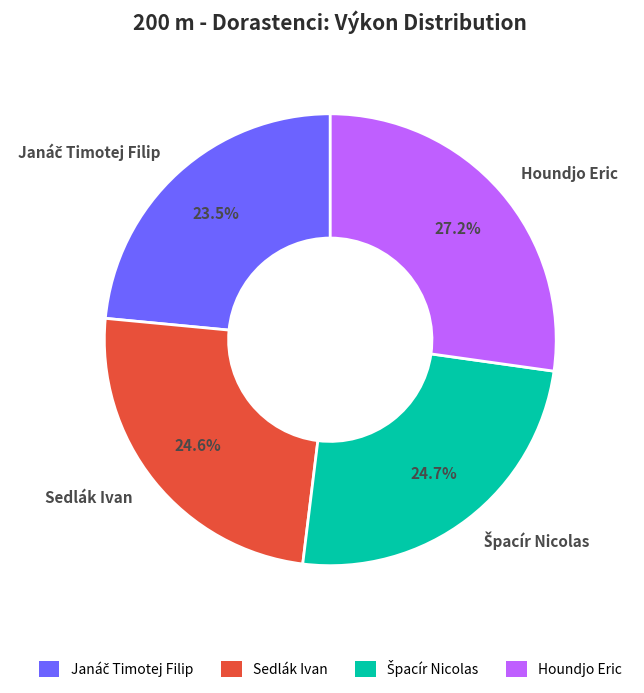

Is there a majority slice in this chart?

No